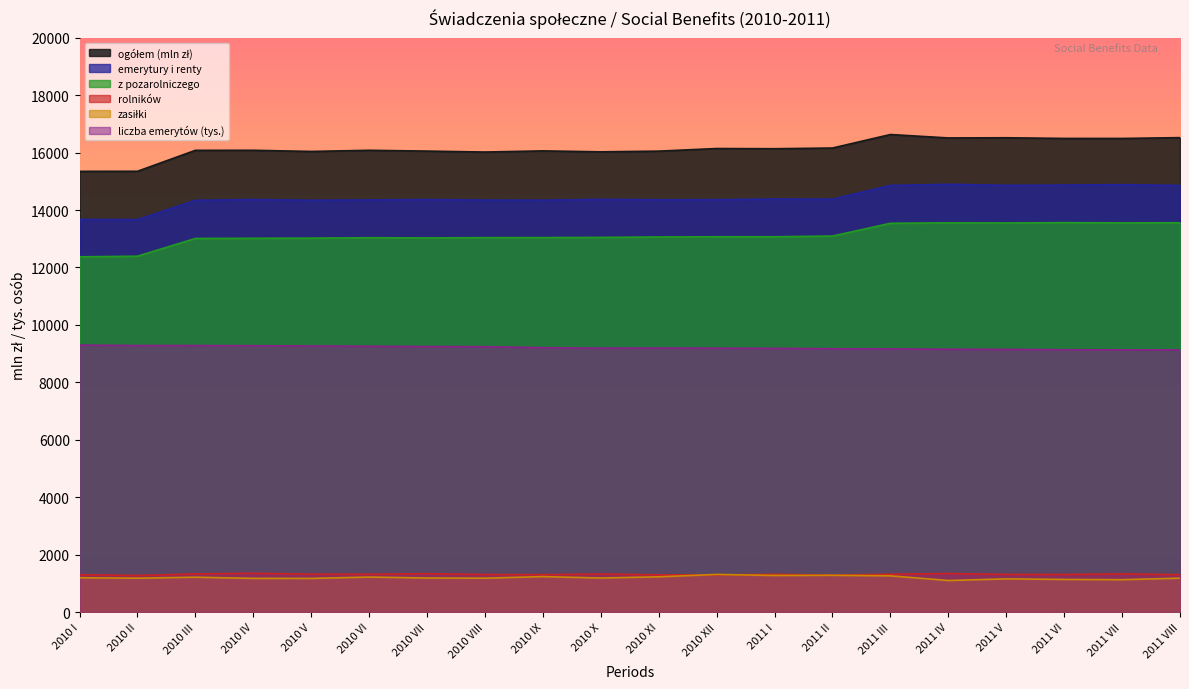

What is the minimum value shown in the chart?

1099.3